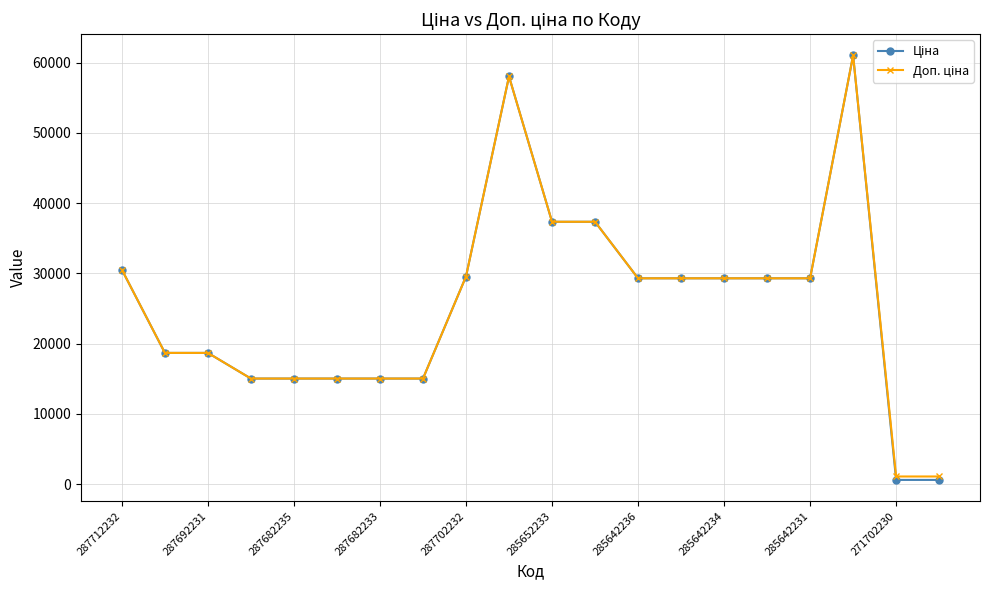

What is the smallest value displayed?

586.0